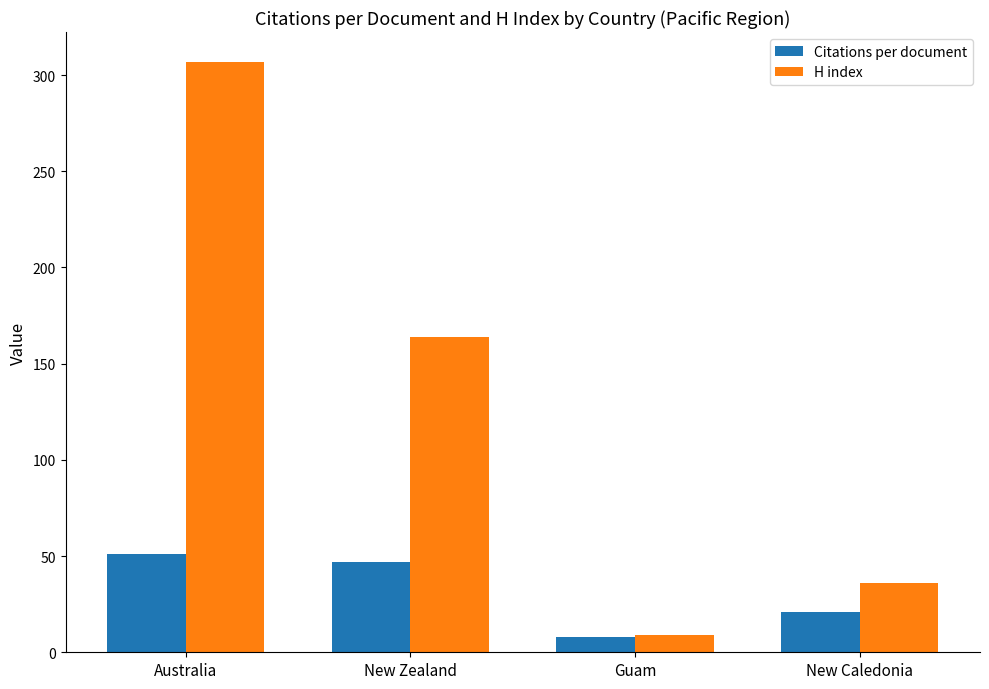

What is the average value of the Citations per document series?

31.7